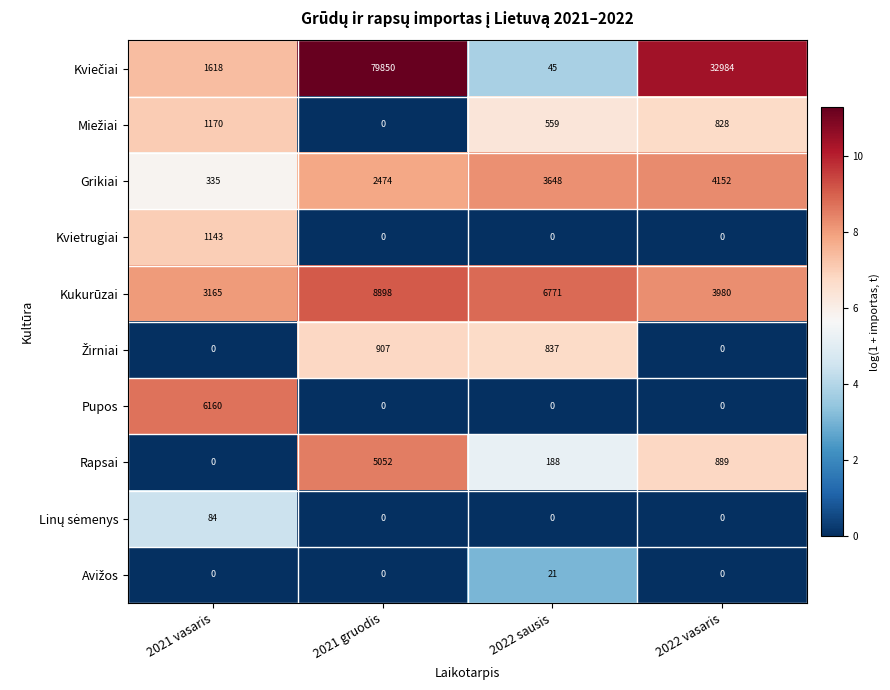

What is the difference between the highest and lowest values at 2021 vasaris?

6160